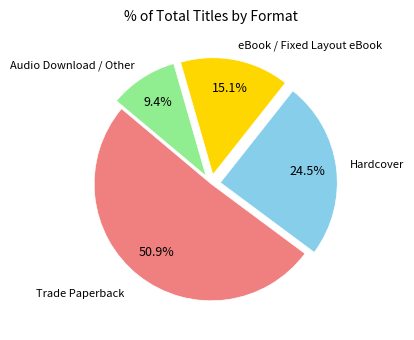

Is there a majority slice in this chart?

Yes